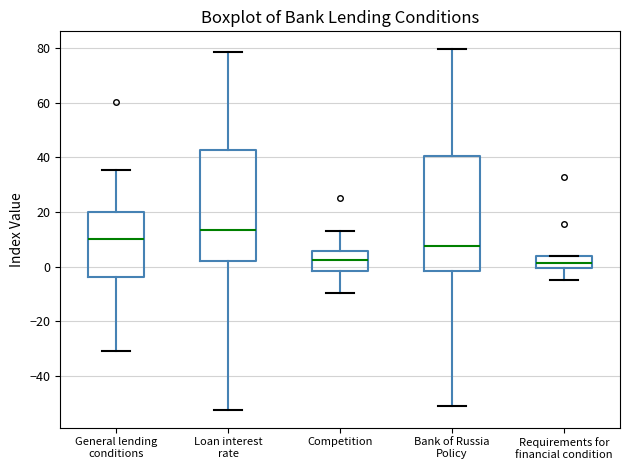

Reading left to right, transcribe this box plot: for each box, give where its median line is, the range the box spans, and where its two whiskers end, as read against the y-axis. The values are not printed on the chart, so give them approximately, as read against the axis.

General lending conditions: median 10, box -4 to 20, whiskers -30 to 36
Loan interest rate: median 14, box 2 to 42, whiskers -52 to 78
Competition: median 2, box -2 to 6, whiskers -10 to 14
Bank of Russia Policy: median 8, box -2 to 40, whiskers -52 to 80
Requirements for financial condition: median 2, box 0 to 4, whiskers -4 to 4